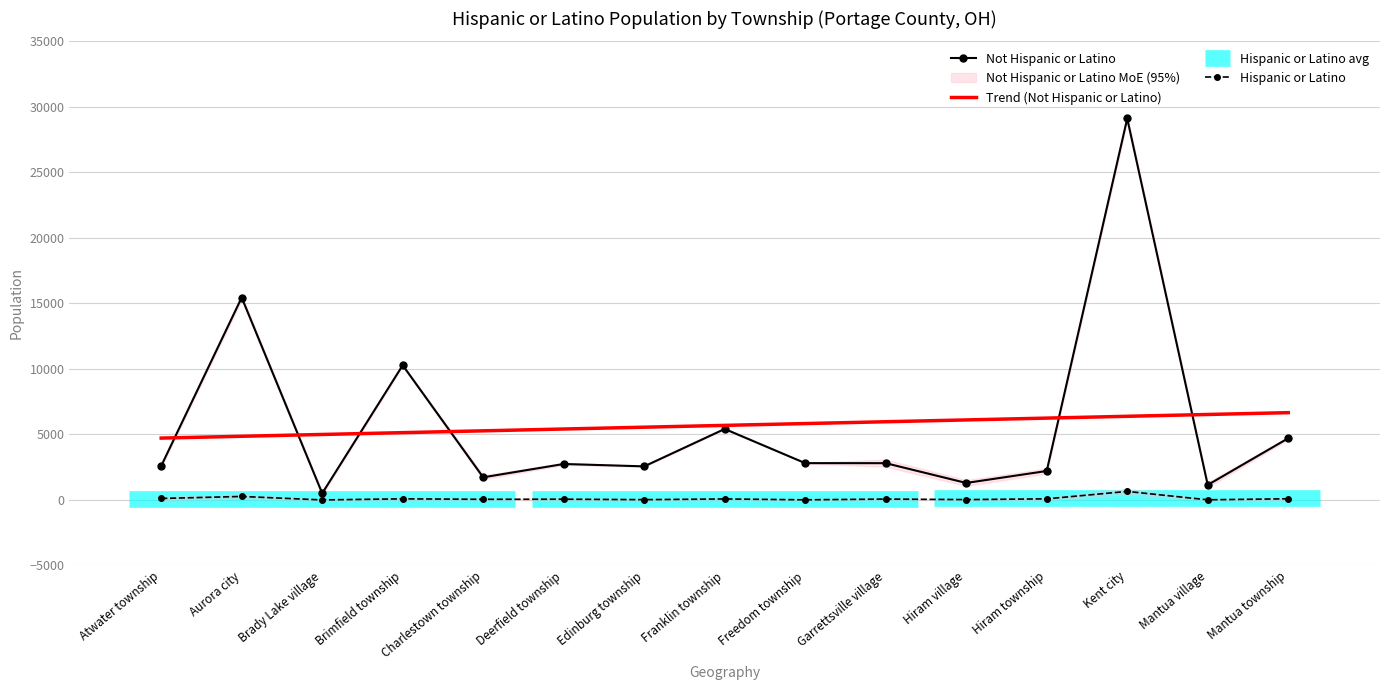

What is the difference between the maximum and minimum values in the Trend (Not Hispanic or Latino) series?

1941.4